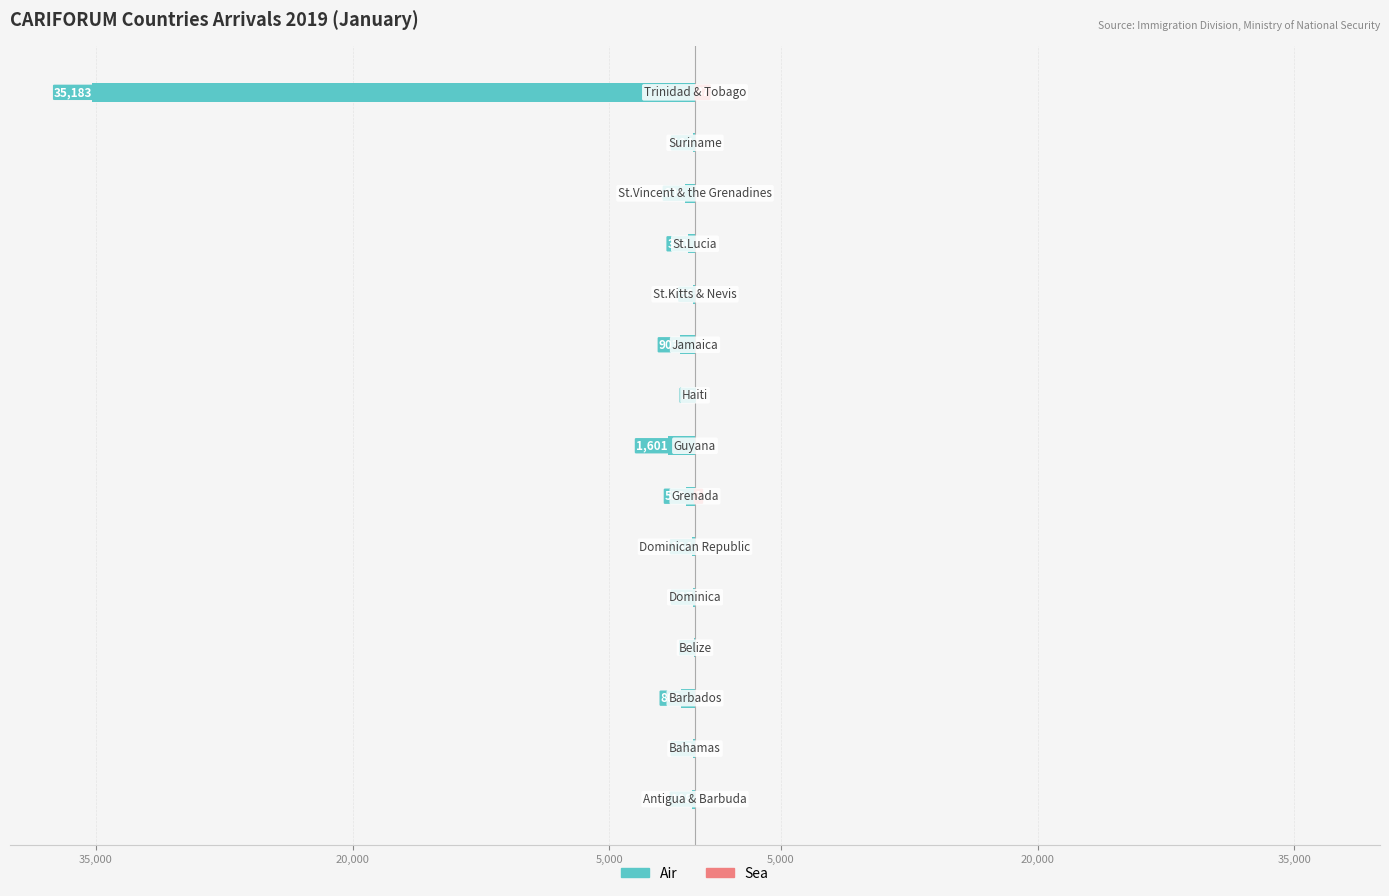

What is the sum of all Air values?

-40962